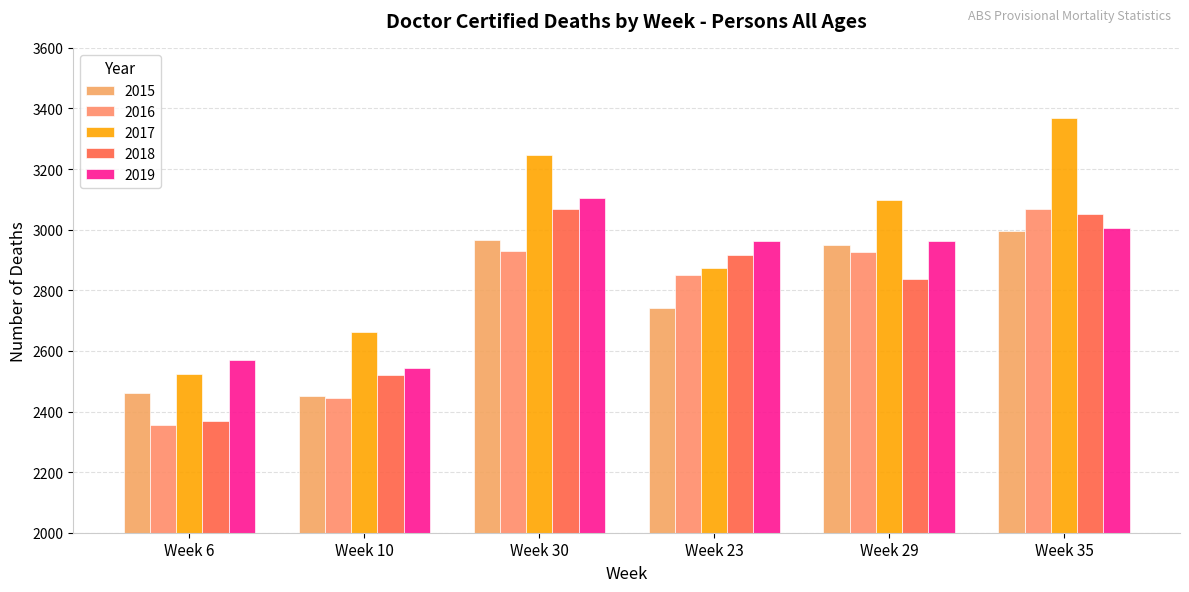

What is the difference between the maximum and second lowest values in the 2015 series?

534